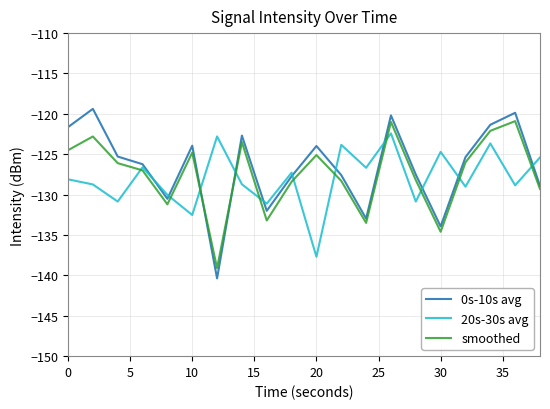

Which series has the largest range (max minus min)?

0s-10s avg